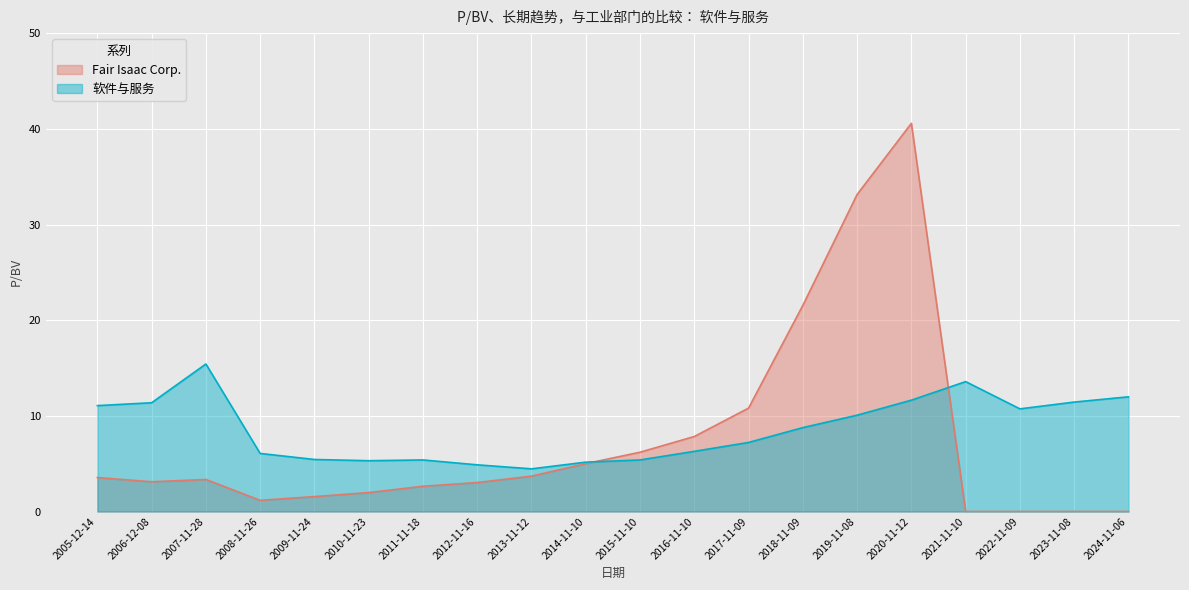

What is the label of the 3rd point from the left?

2007-11-28